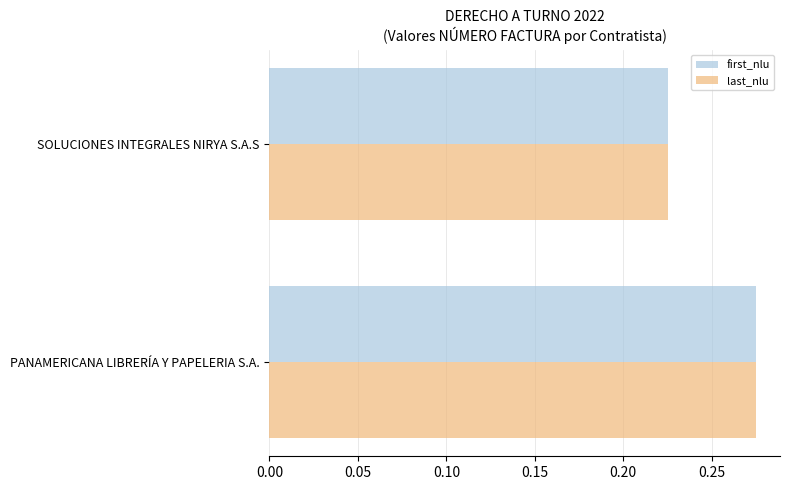

List the labels in order of first_nlu value, largest first.

PANAMERICANA LIBRERÍA Y PAPELERIA S.A., SOLUCIONES INTEGRALES NIRYA S.A.S